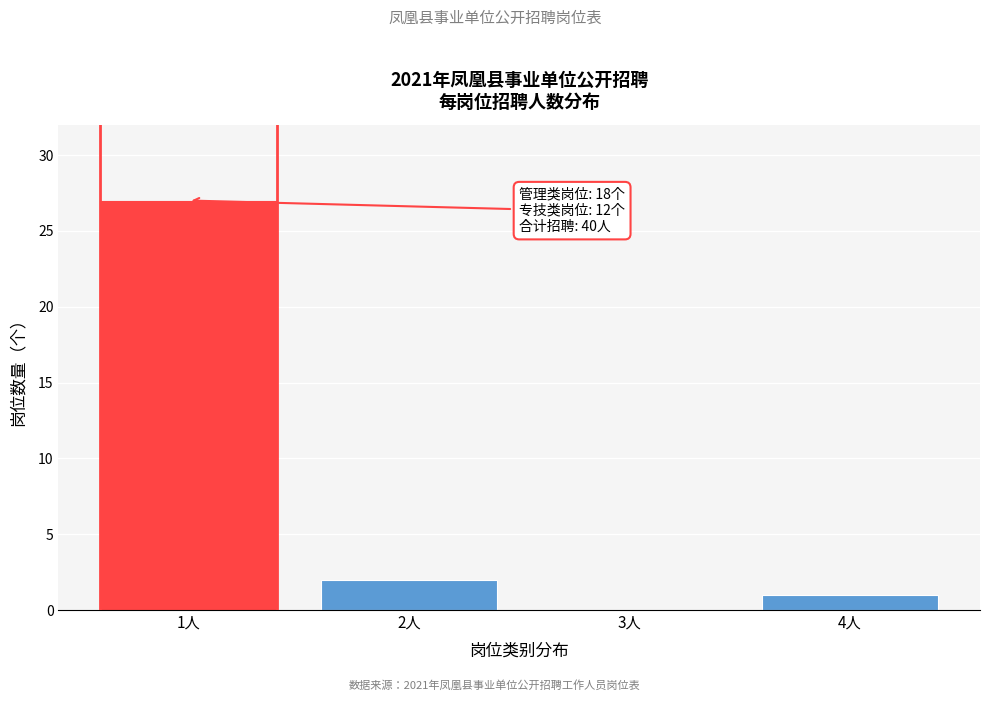

Reading left to right, extract all data points from this chart.

1人=27	2人=2	3人=0	4人=1